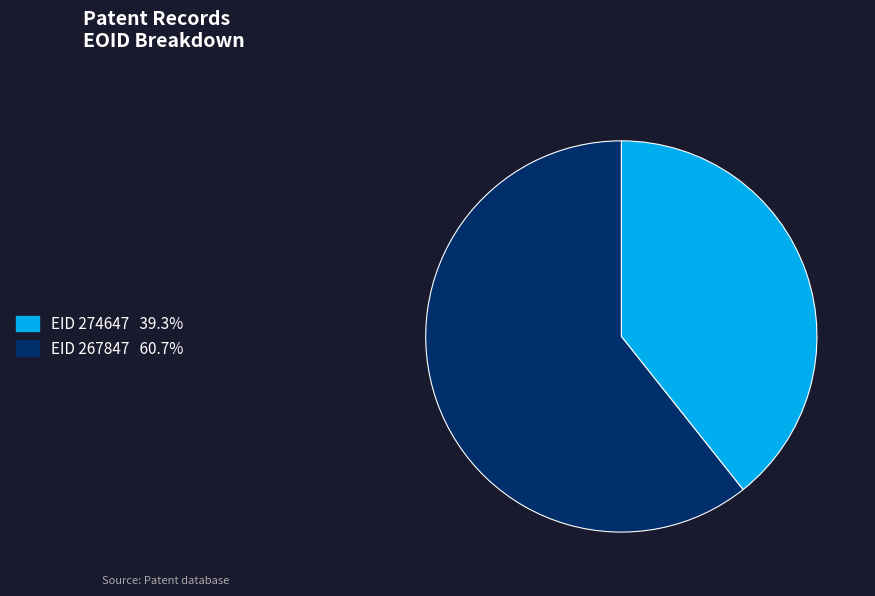

Is there a majority slice in this chart?

Yes